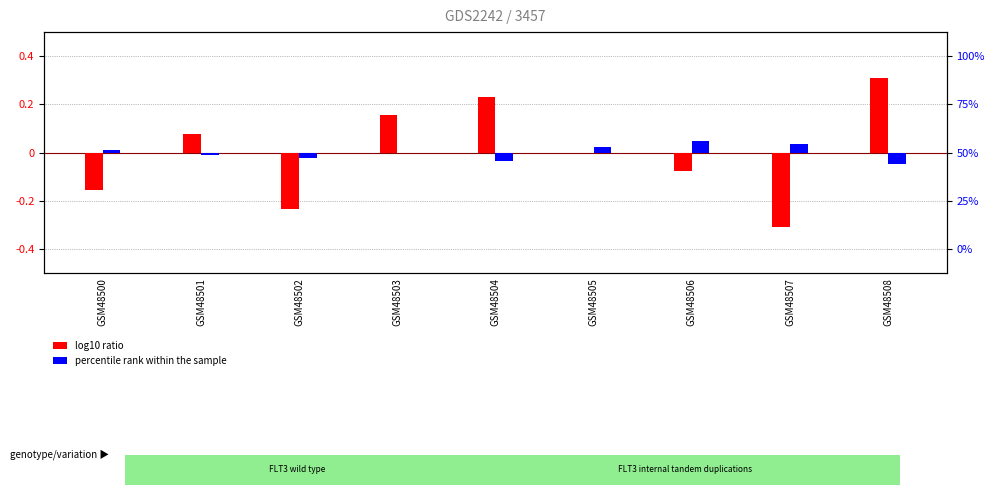

Reading left to right, extract all data points from this chart.

log10 ratio: -0.2	0.1	-0.2	0.2	0.2	0.0	-0.1	-0.3	0.3
percentile rank within the sample: 0.0	-0.0	-0.0	0.0	-0.0	0.0	0.0	0.0	-0.0